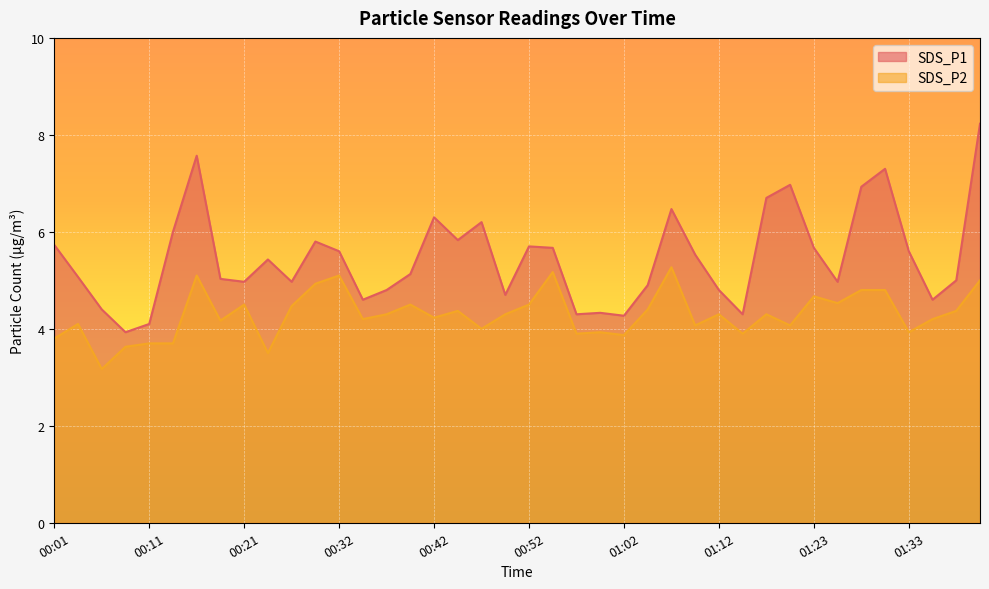

Reading left to right, list all the values displayed in this chart.

SDS_P1: 5.7	5.1	4.4	3.9	4.1	6.0	7.6	5.0	5.0	5.4	5.0	5.8	5.6	4.6	4.8	5.1	6.3	5.8	6.2	4.7	5.7	5.7	4.3	4.3	4.3	4.9	6.5	5.5	4.8	4.3	6.7	7.0	5.7	5.0	6.9	7.3	5.6	4.6	5.0	8.2
SDS_P2: 3.8	4.1	3.2	3.6	3.7	3.7	5.1	4.2	4.5	3.5	4.5	4.9	5.1	4.2	4.3	4.5	4.2	4.4	4.0	4.3	4.5	5.2	3.9	3.9	3.9	4.4	5.3	4.1	4.3	3.9	4.3	4.1	4.7	4.5	4.8	4.8	3.9	4.2	4.4	5.0